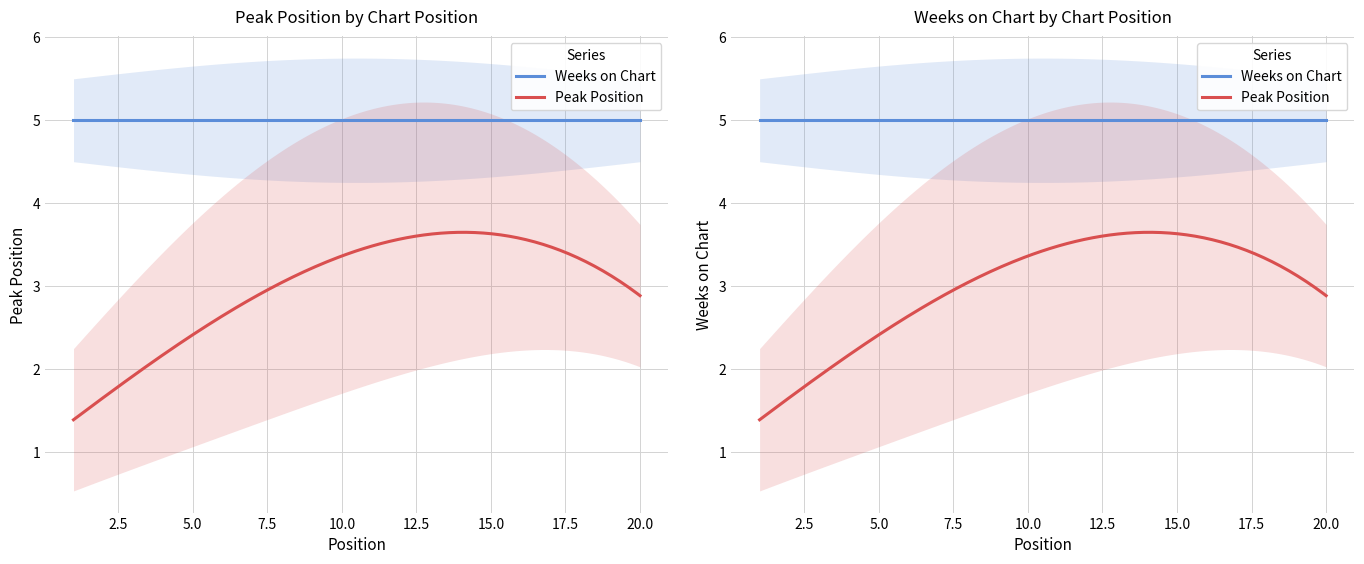

What are all the series names shown in the legend?

Peak Position, Weeks on Chart